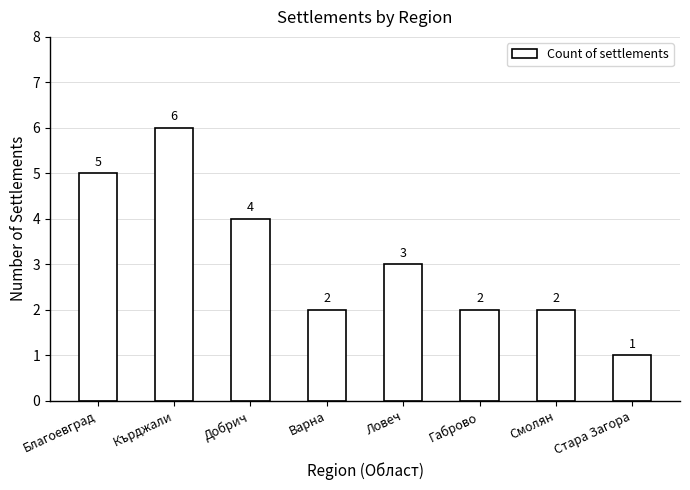

Reading left to right, list all the values displayed in this chart.

5	6	4	2	3	2	2	1